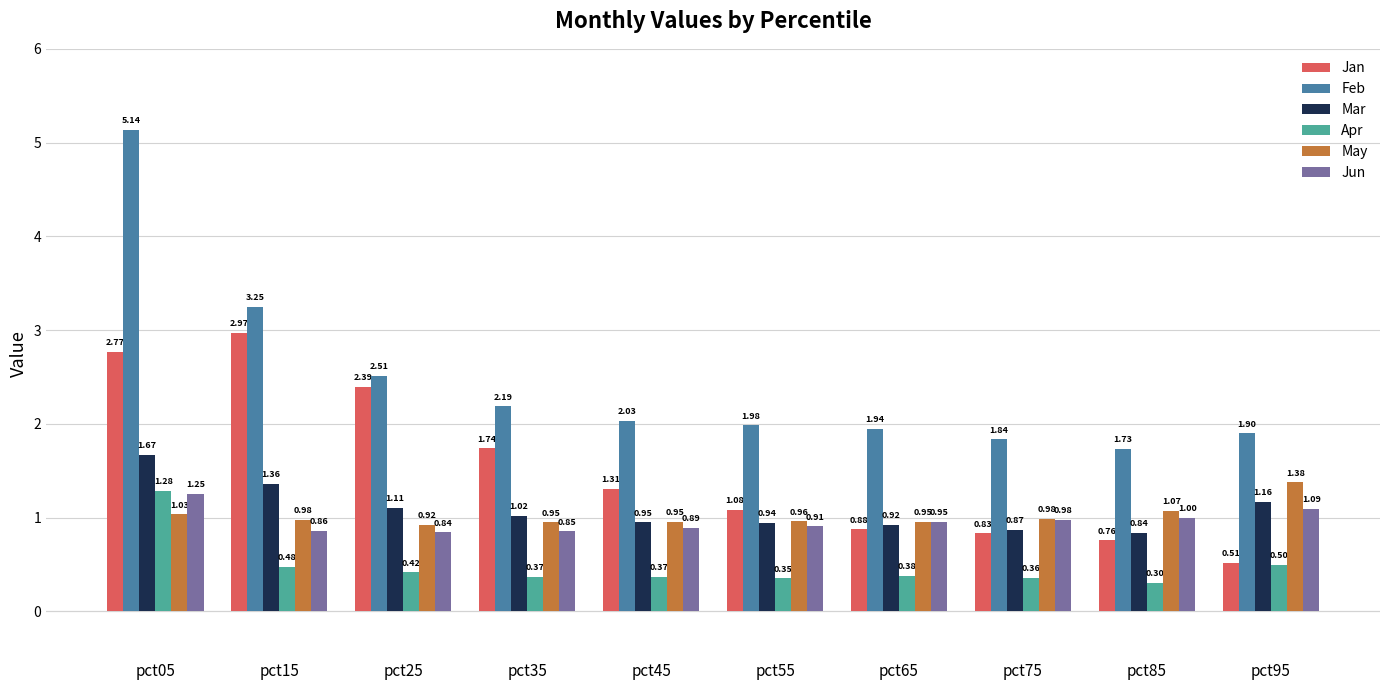

What is the value of the Jun bar at the 8th from the left?

1.0